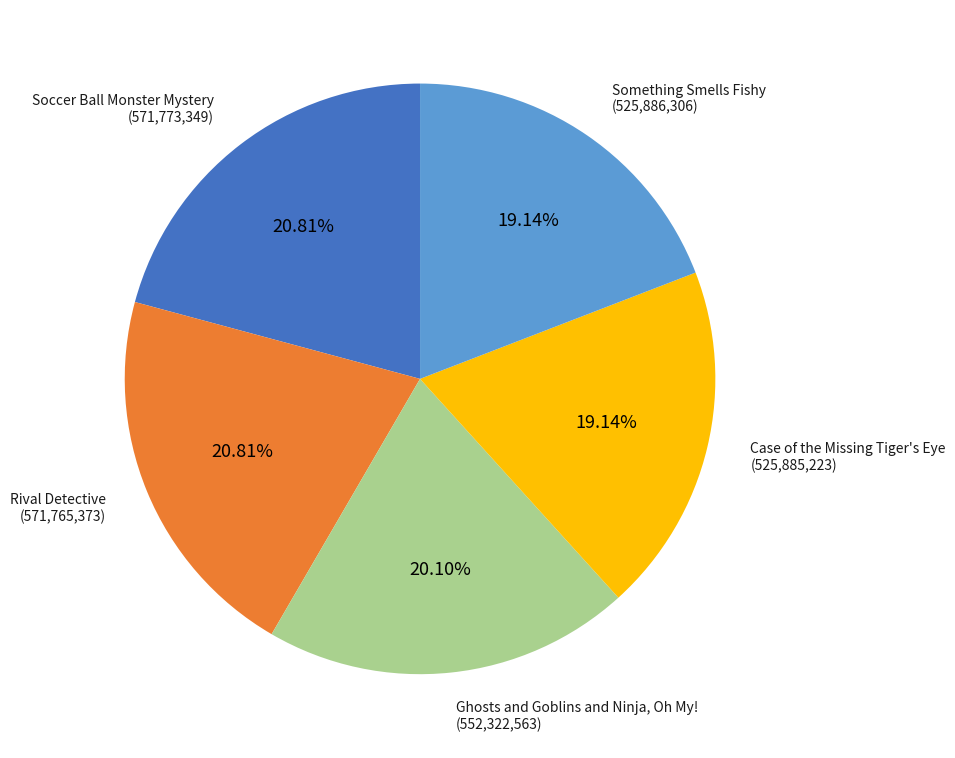

What percentage is the Something Smells Fishy slice, to the nearest percent?

19%